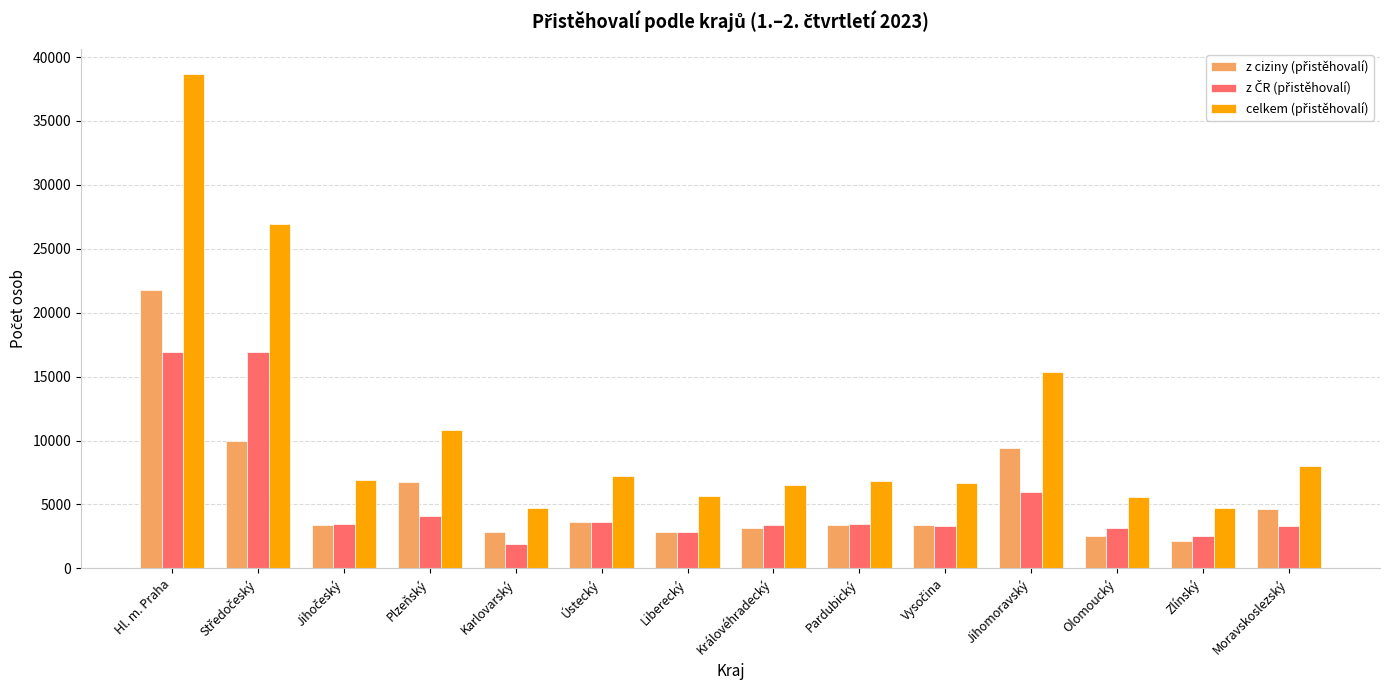

At which category does the chart reach its peak across all series?

Hl. m. Praha